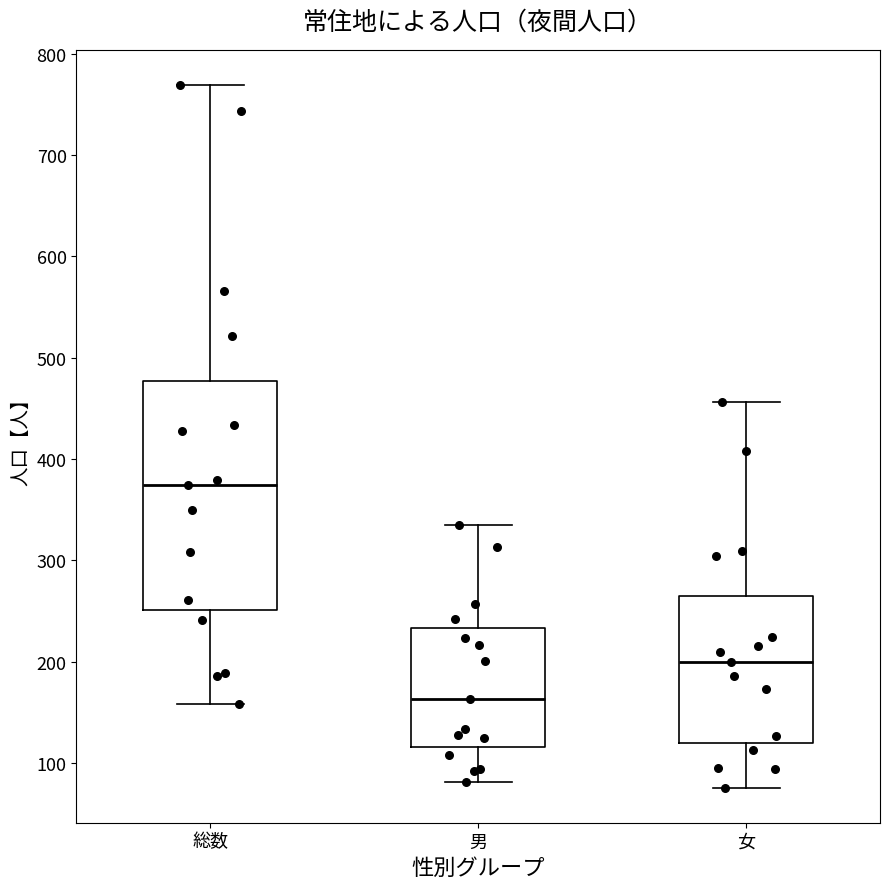

Which box has the highest median line?

総数